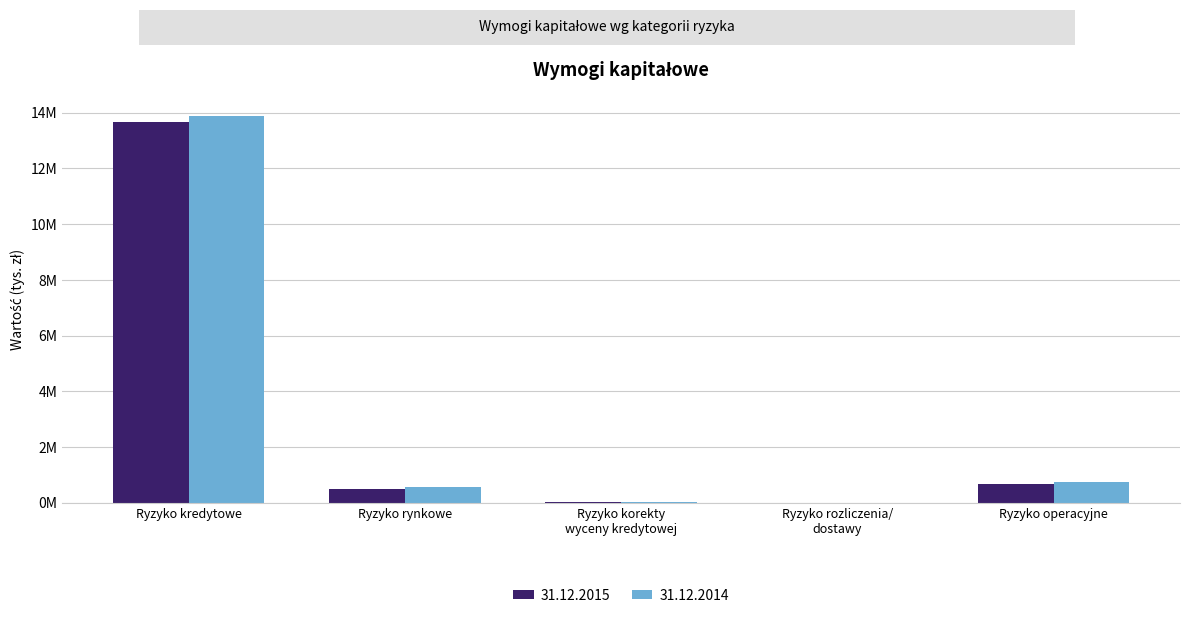

What are all the series names shown in the legend?

31.12.2015, 31.12.2014